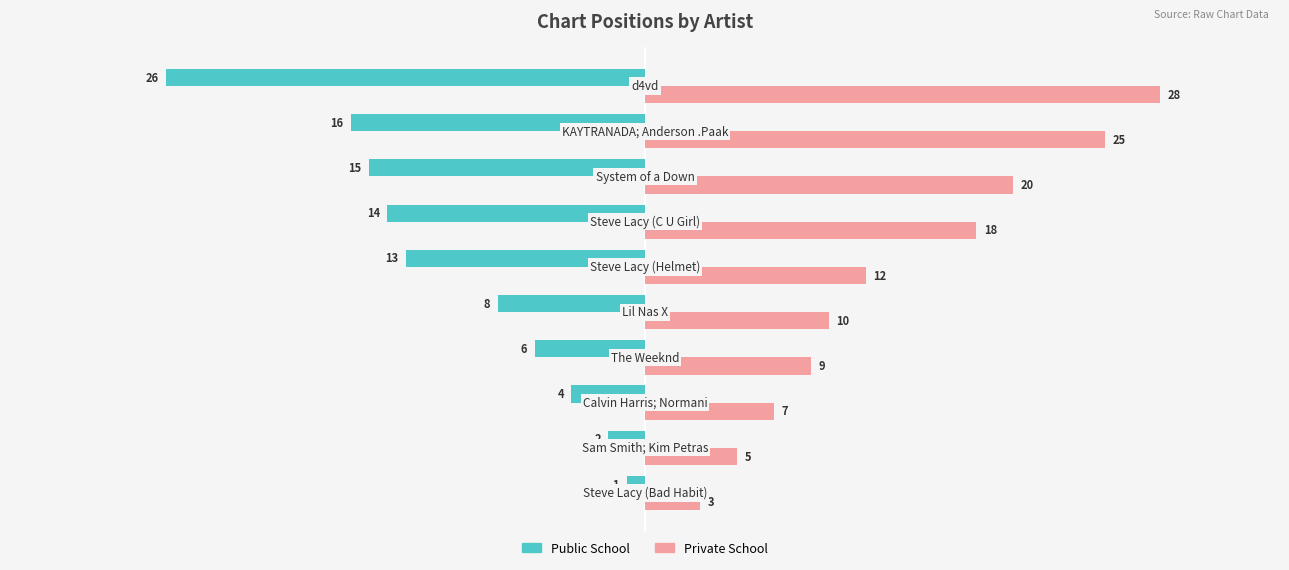

What is the minimum value shown in the chart?

-26